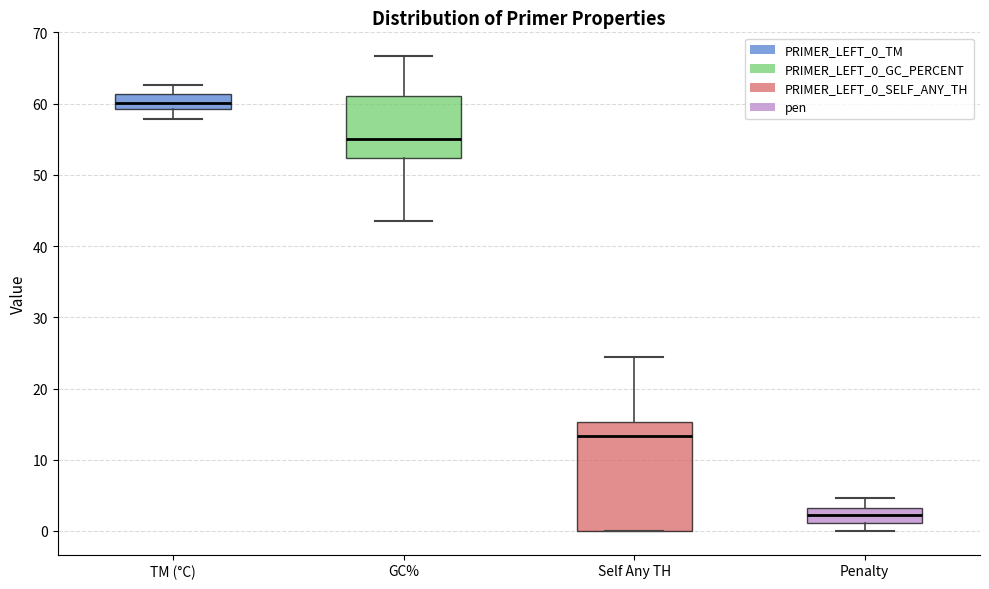

Reading left to right, transcribe this box plot: for each box, give where its median line is, the range the box spans, and where its two whiskers end, as read against the y-axis. The values are not printed on the chart, so give them approximately, as read against the axis.

TM (°C): median 60, box 59 to 61, whiskers 58 to 63
GC%: median 55, box 52 to 61, whiskers 43 to 67
Self Any TH: median 13, box 0 to 15, whiskers 0 to 24
Penalty: median 2, box 1 to 3, whiskers 0 to 5